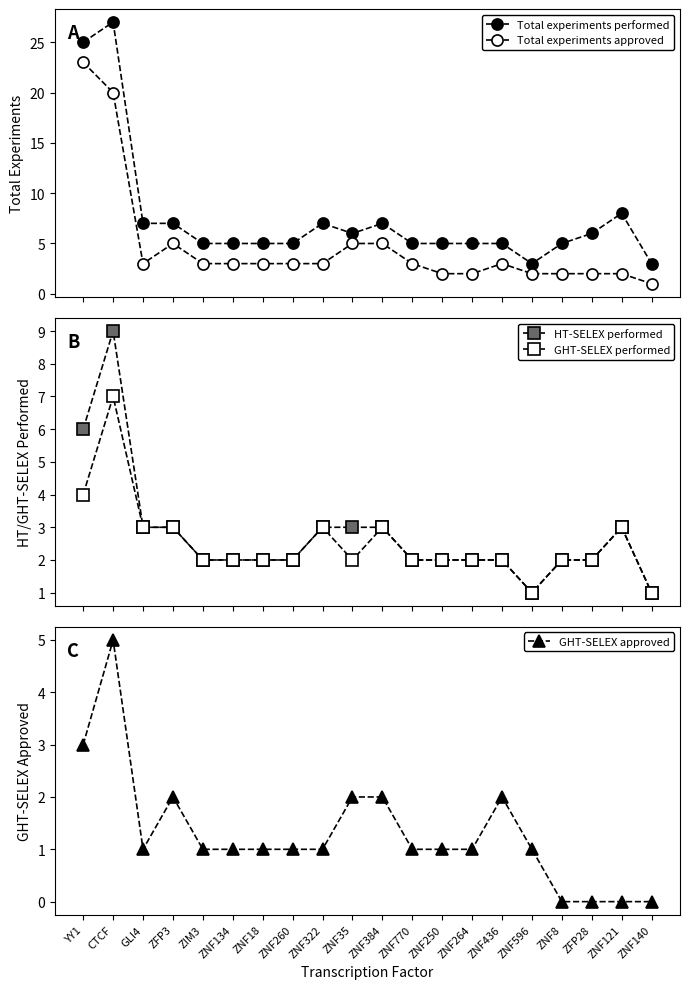

True or false: Total experiments approved and Total experiments performed cross at least once.

False